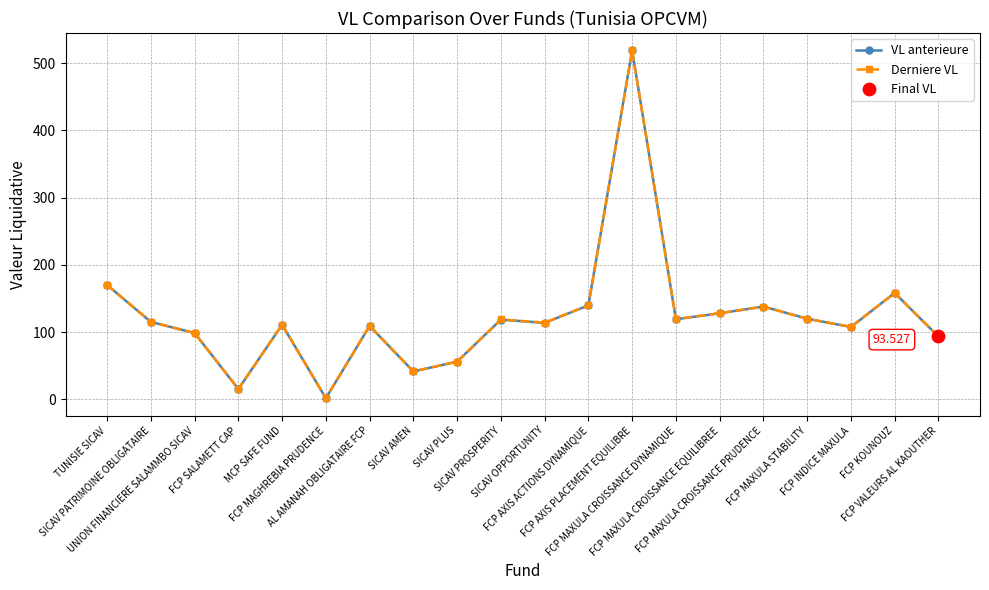

What is the total value across all series at FCP MAXULA CROISSANCE EQUILIBREE?

255.9